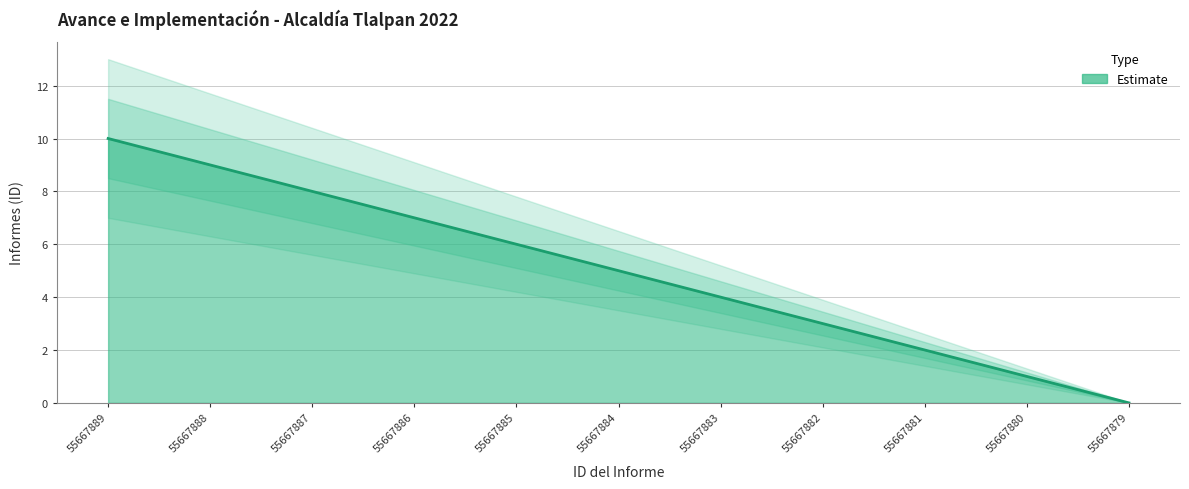

Reading left to right, extract all data points from this chart.

10	9	8	7	6	5	4	3	2	1	0